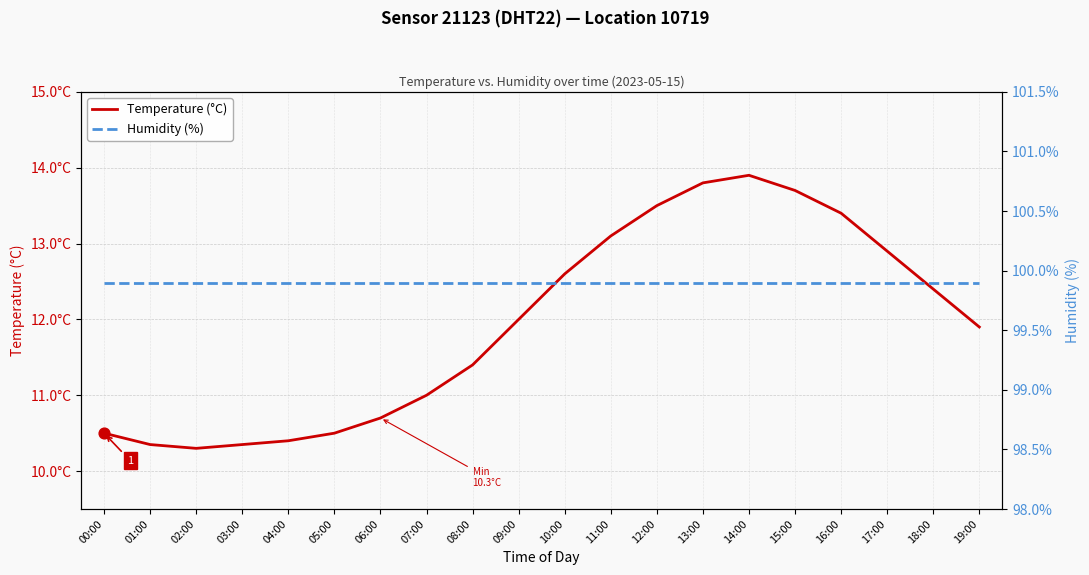

Which series contains the lowest Y value?

Temperature (°C)